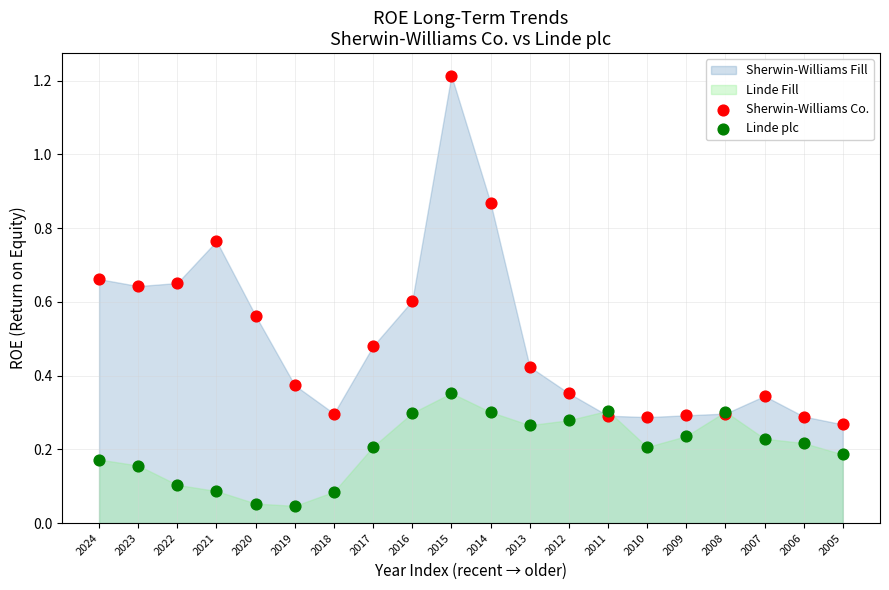

Which series has the largest Y range (max minus min)?

Sherwin-Williams Co.